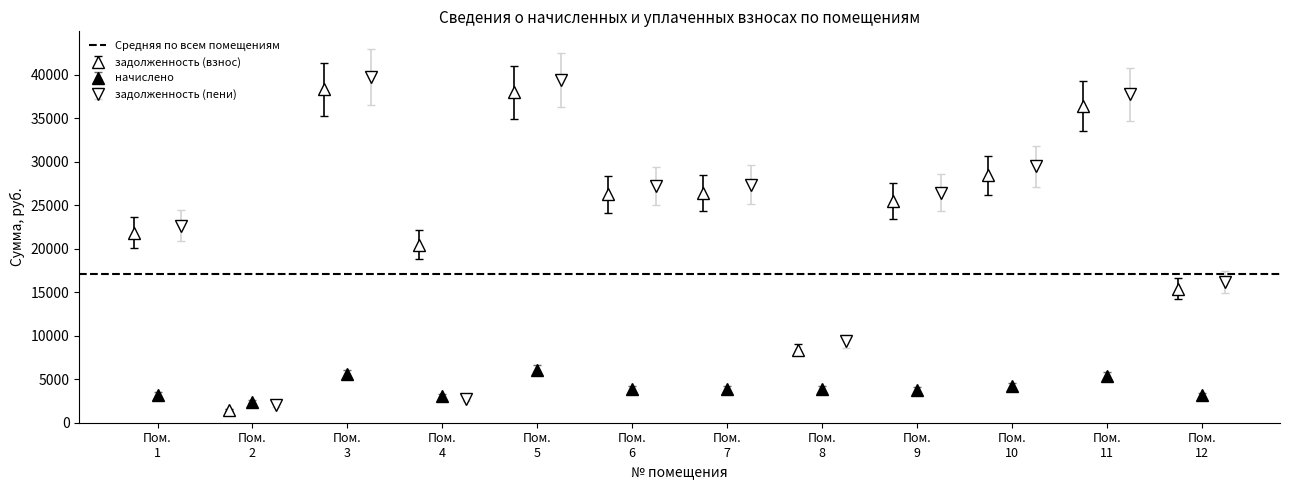

What is the minimum value for задолженность (пени)?

2015.0